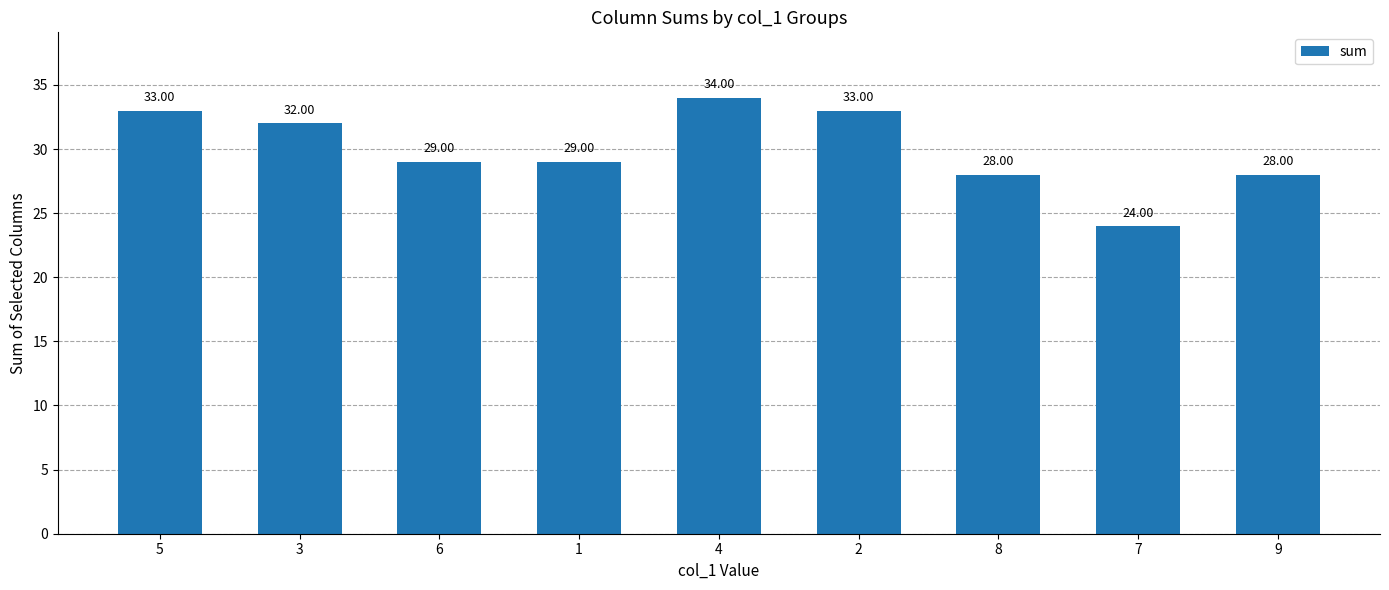

What is the minimum value shown in the chart?

24